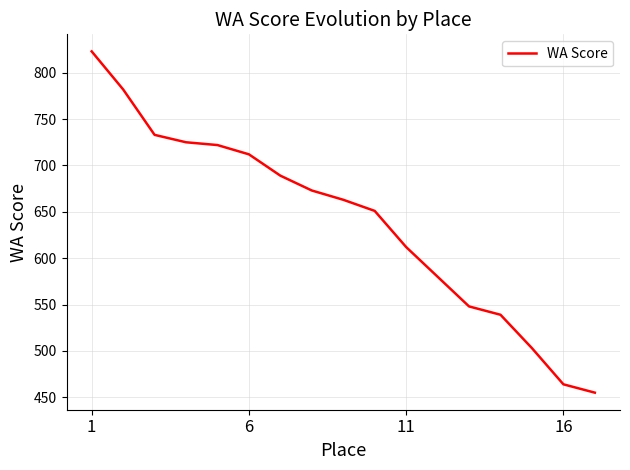

What is the difference between the maximum and minimum values?

368